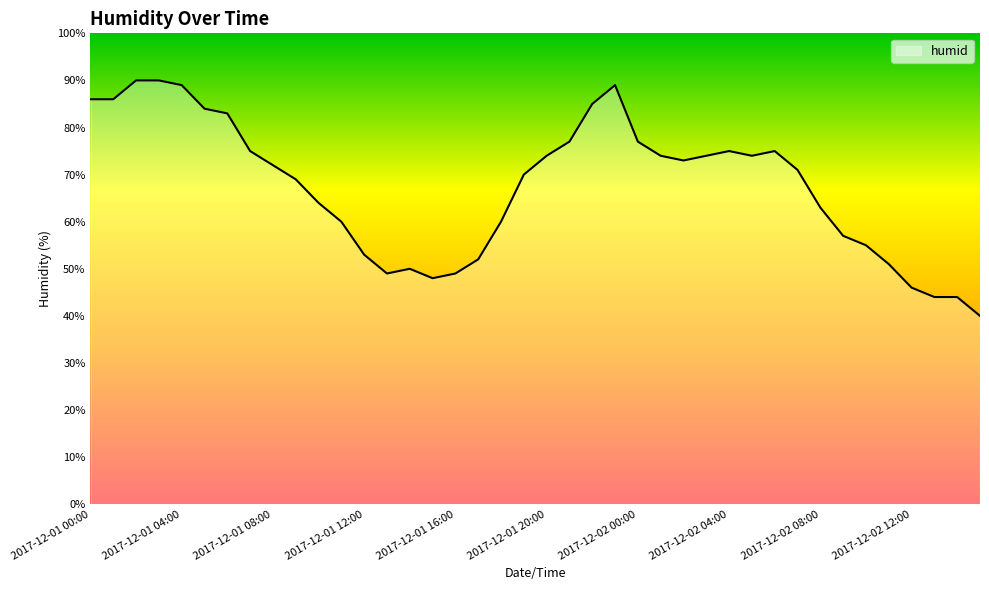

What is the smallest value displayed?

40